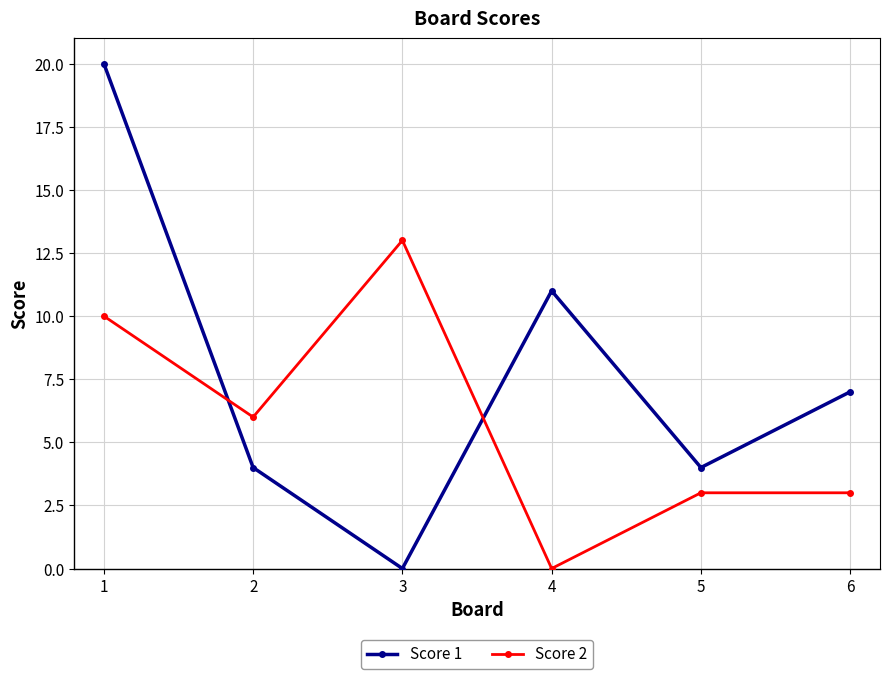

How many lines are shown in the chart?

2